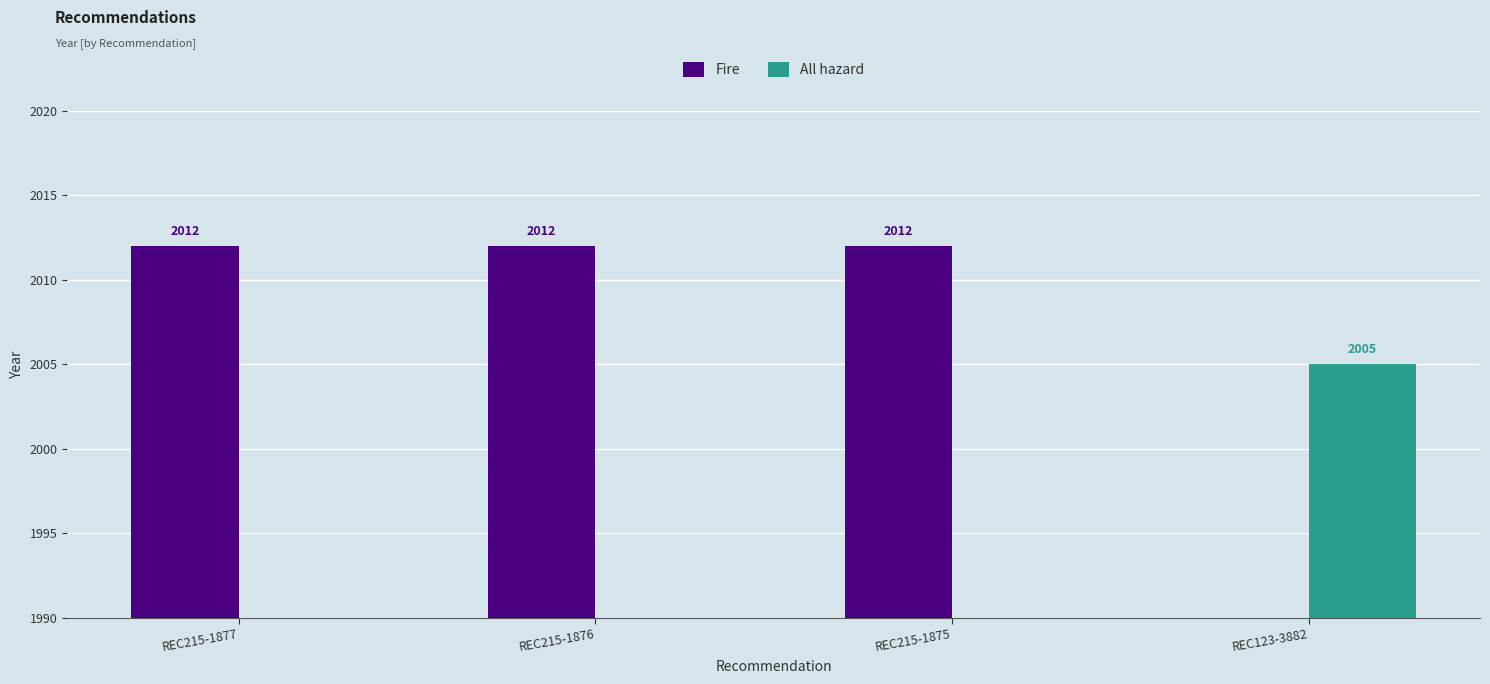

What are all the series names shown in the legend?

Fire, All hazard